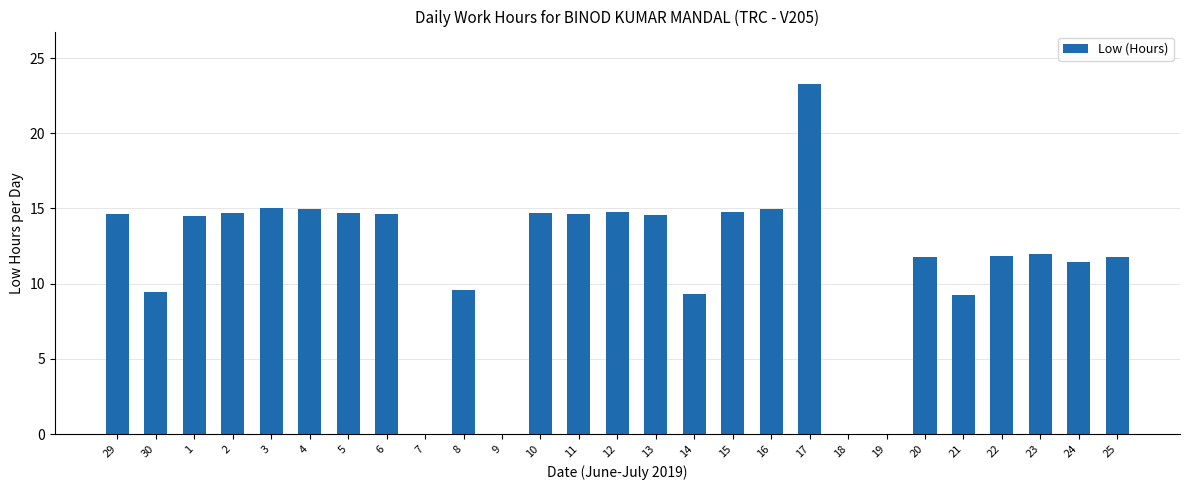

What is the change in value from 29 to 22?

-2.8